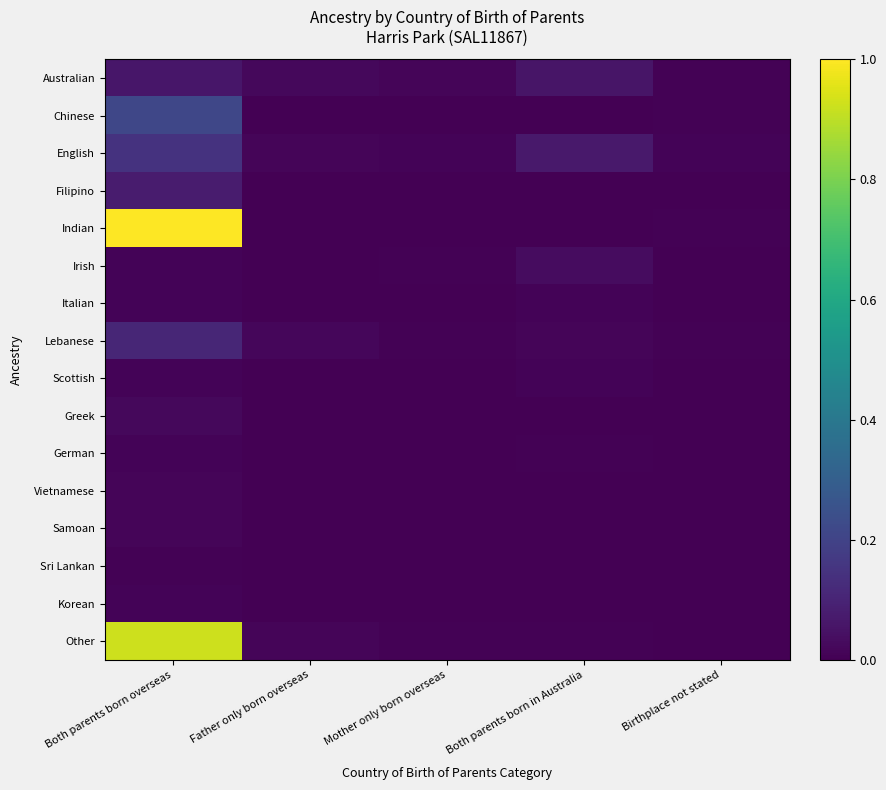

Which has a higher value, Father only born overseas or Birthplace not stated?

Father only born overseas